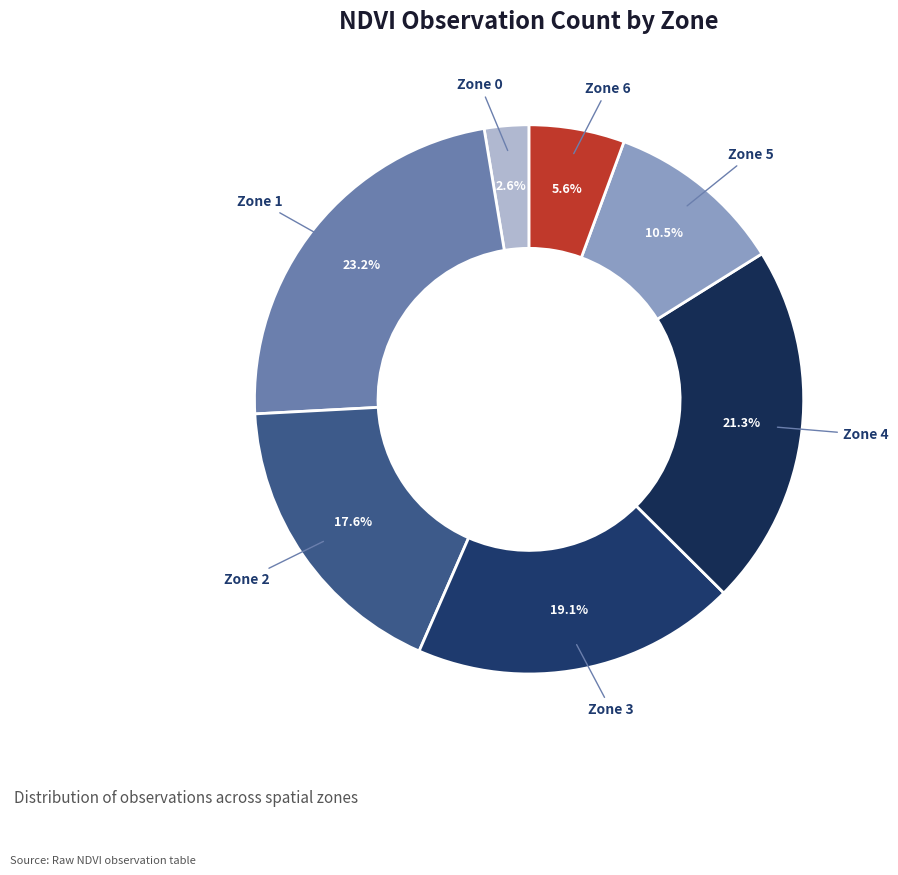

Which category has the biggest portion of the pie?

Zone 1